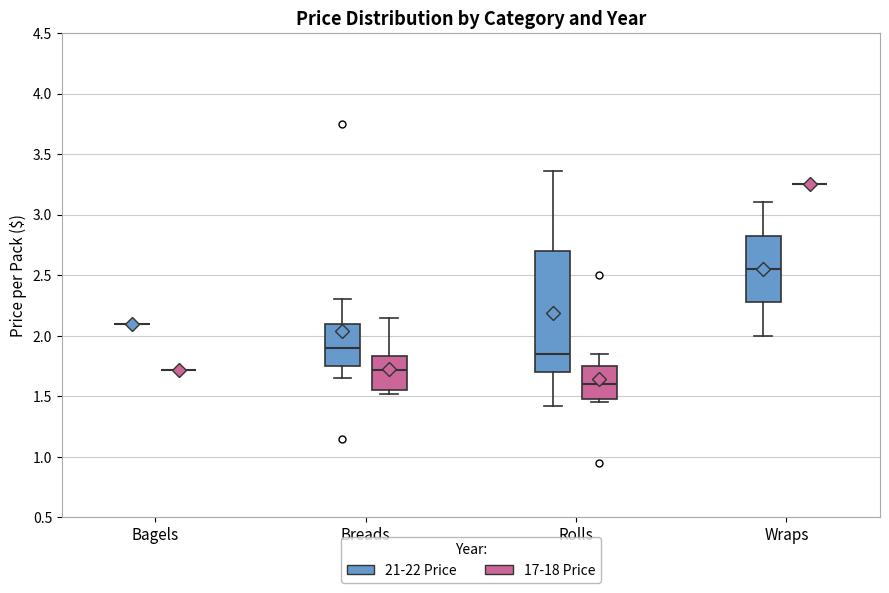

Reading left to right, read every box against the y-axis: the position of its median line, the range the box covers, and the ends of its whiskers. The values are not printed on the chart, so give them approximately, as read against the axis.

Bagels (21-22 Price): box collapsed to a line at 2.10, whiskers 2.10 to 2.10
Bagels (17-18 Price): box collapsed to a line at 1.70, whiskers 1.70 to 1.70
Breads (21-22 Price): median 1.90, box 1.75 to 2.10, whiskers 1.65 to 2.30
Breads (17-18 Price): median 1.70, box 1.55 to 1.85, whiskers 1.50 to 2.15
Rolls (21-22 Price): median 1.85, box 1.70 to 2.70, whiskers 1.40 to 3.35
Rolls (17-18 Price): median 1.60, box 1.50 to 1.75, whiskers 1.45 to 1.85
Wraps (21-22 Price): median 2.55, box 2.30 to 2.85, whiskers 2.00 to 3.10
Wraps (17-18 Price): box collapsed to a line at 3.25, whiskers 3.25 to 3.25